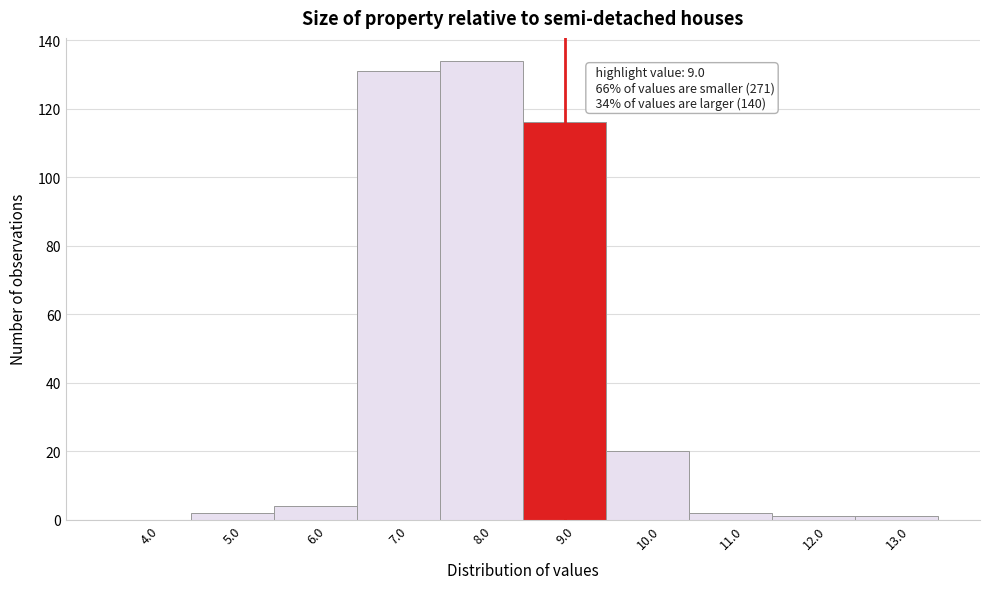

Reading left to right, what are all the values shown in this chart?

4.0=0	5.0=2	6.0=4	7.0=131	8.0=134	9.0=116	10.0=20	11.0=2	12.0=1	13.0=1